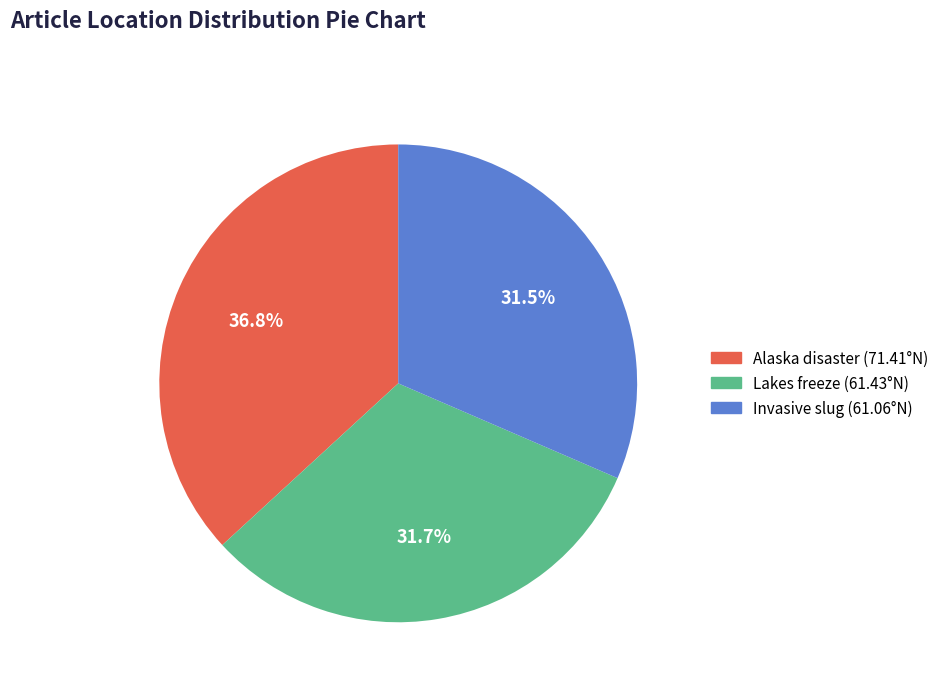

What is the largest slice in the pie chart?

Alaska disaster (71.41°N)